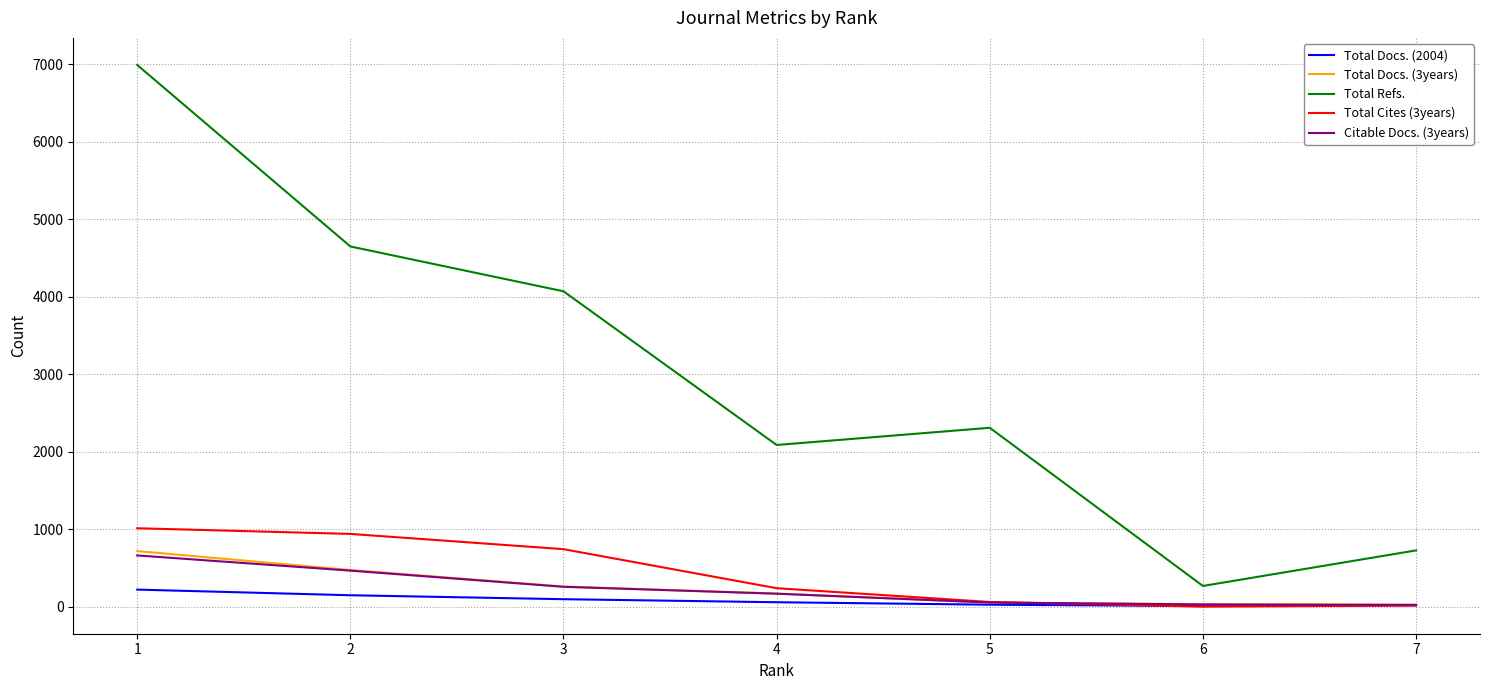

What is the greatest value displayed?

6993